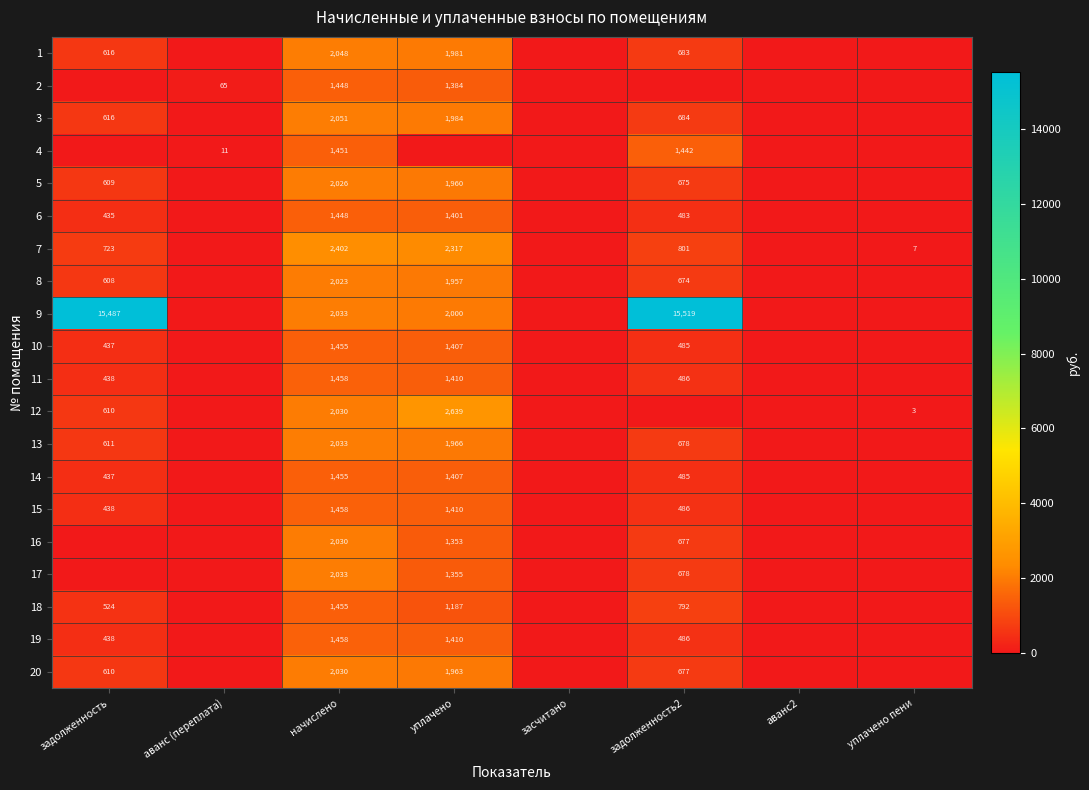

What is the maximum value shown in the chart?

15519.1